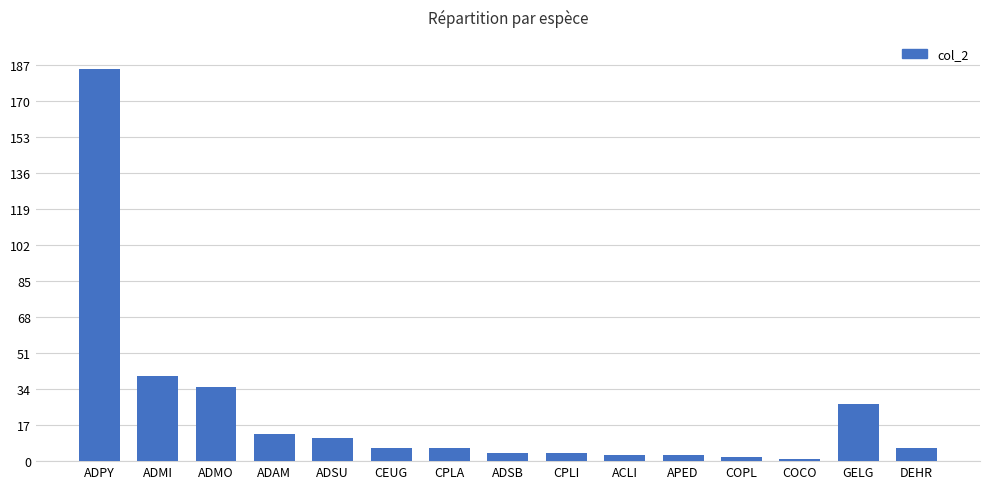

What is the ratio of the value at CPLA to the value at APED?

2.0